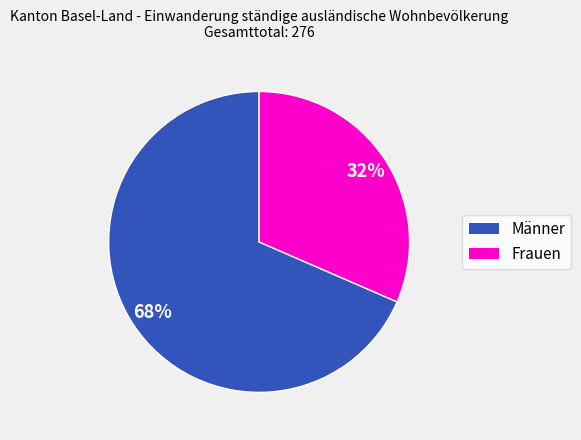

Does Frauen represent more than half of the total?

No